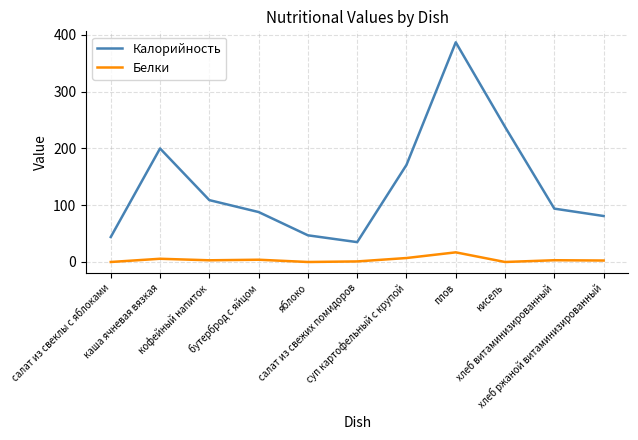

What is the lowest value of the Калорийность series?

35.0